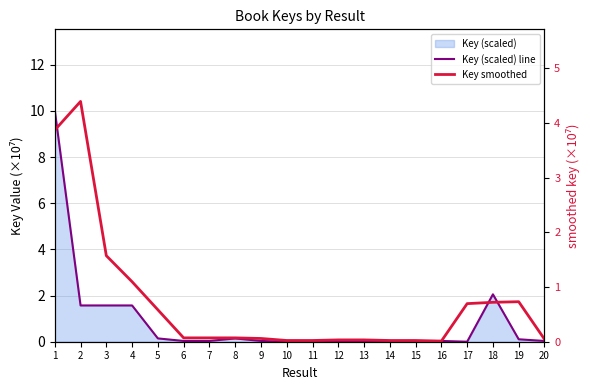

The value of Key (scaled) line at 3 is 1.6. True or false?

True